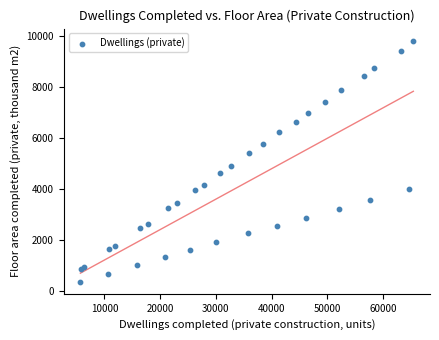

What Y value in the scatter plot is closest to 5105?

4905.2